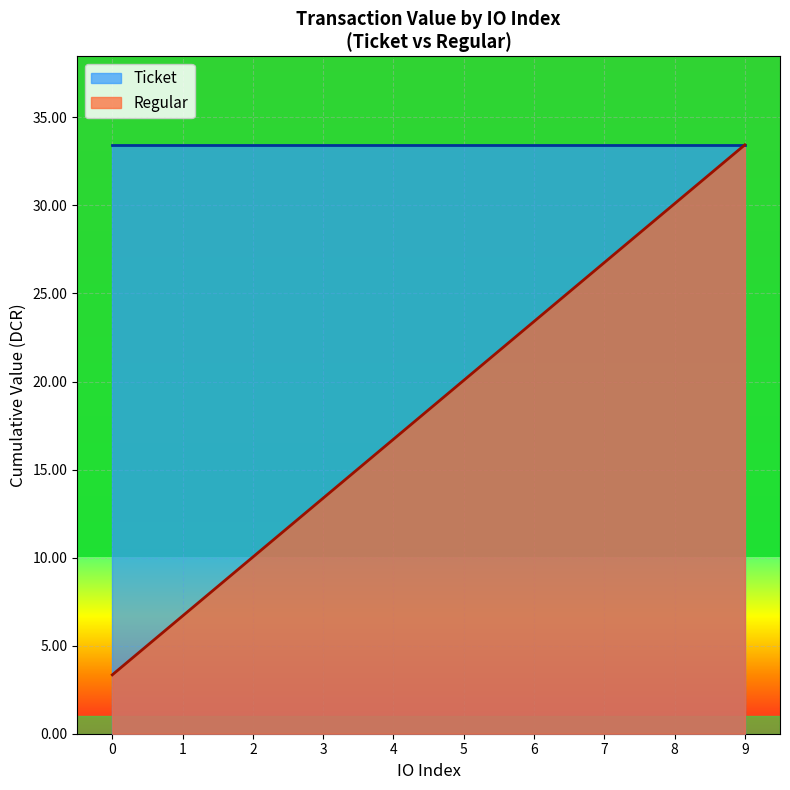

At which label is the value closest to 18?

4